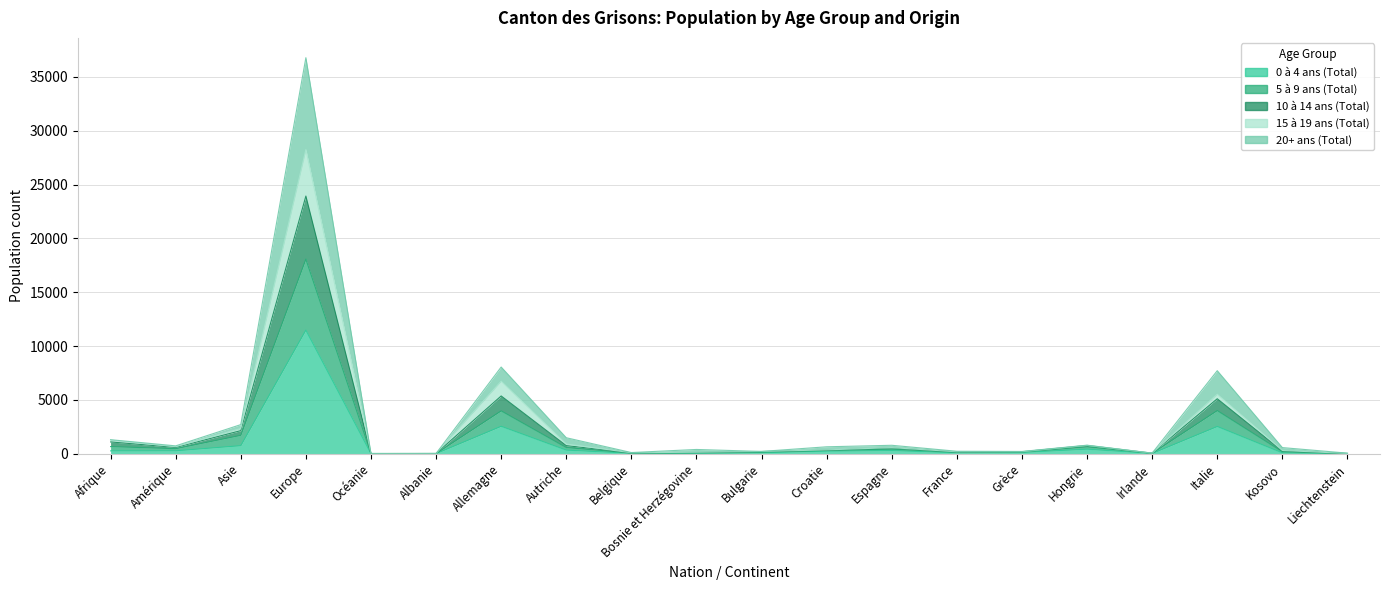

What is the label of the 7th point from the left?

Allemagne